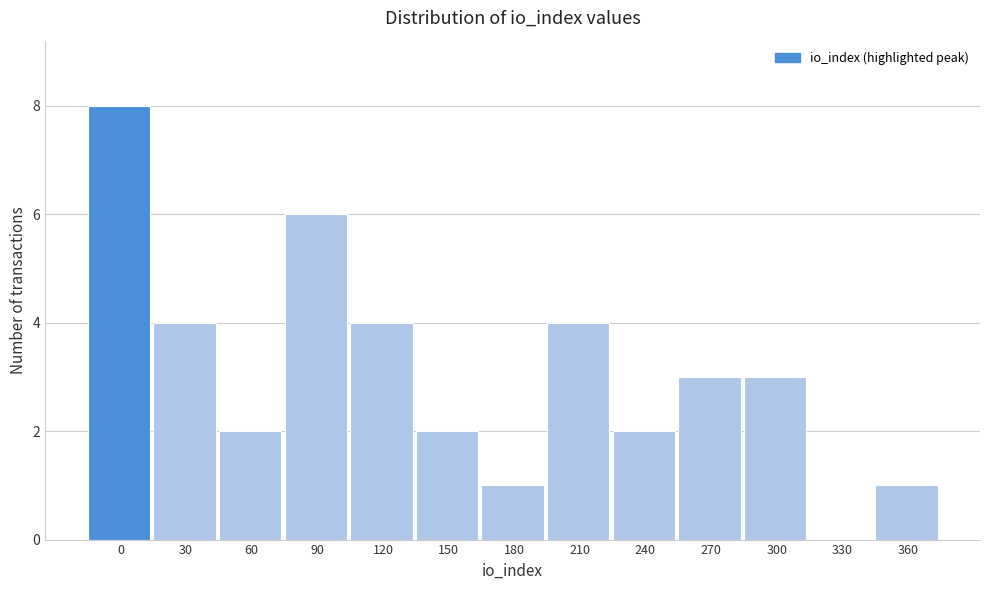

Reading right to left, extract all data points from this chart.

360=1	330=0	300=3	270=3	240=2	210=4	180=1	150=2	120=4	90=6	60=2	30=4	0=8